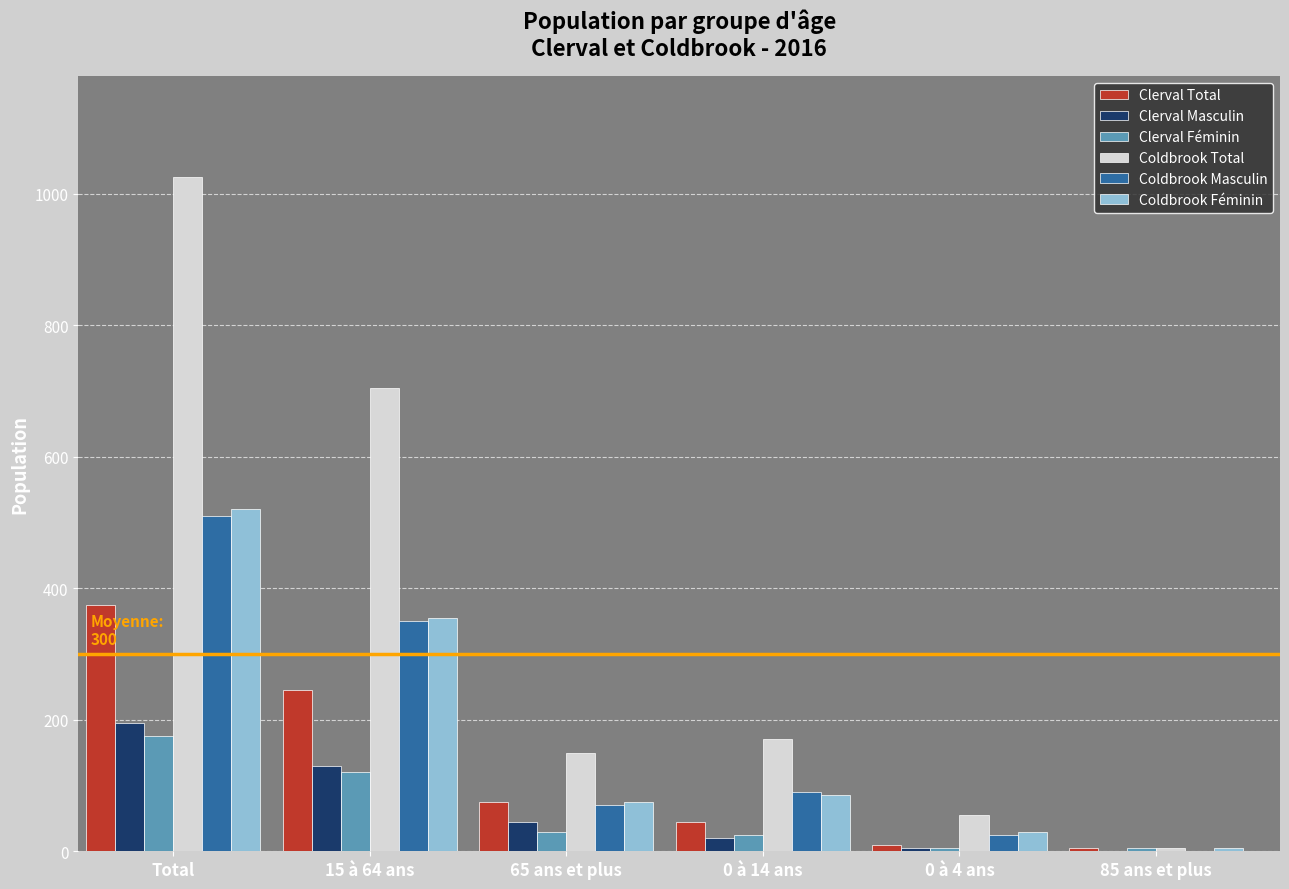

Which category has the highest value across all series?

Total